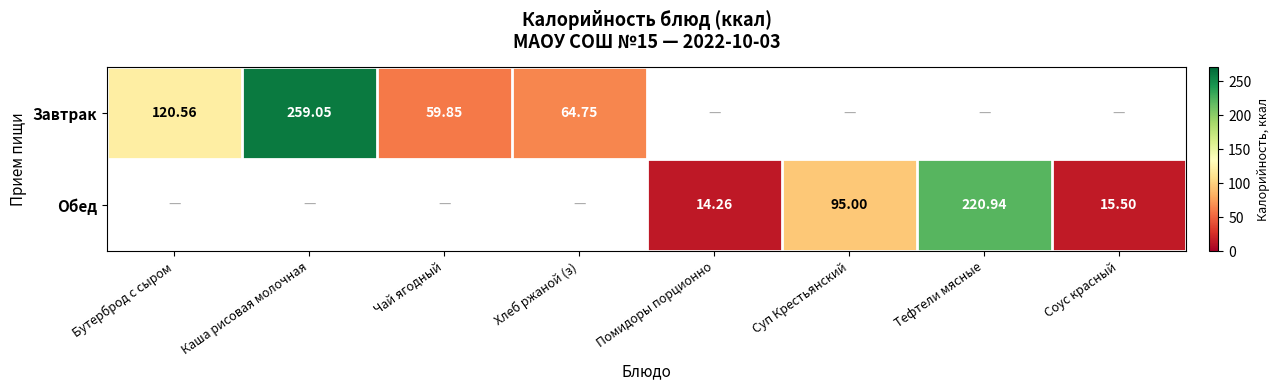

Is the value of Завтрак at Соус красный greater than the value of Обед at Тефтели мясные?

No